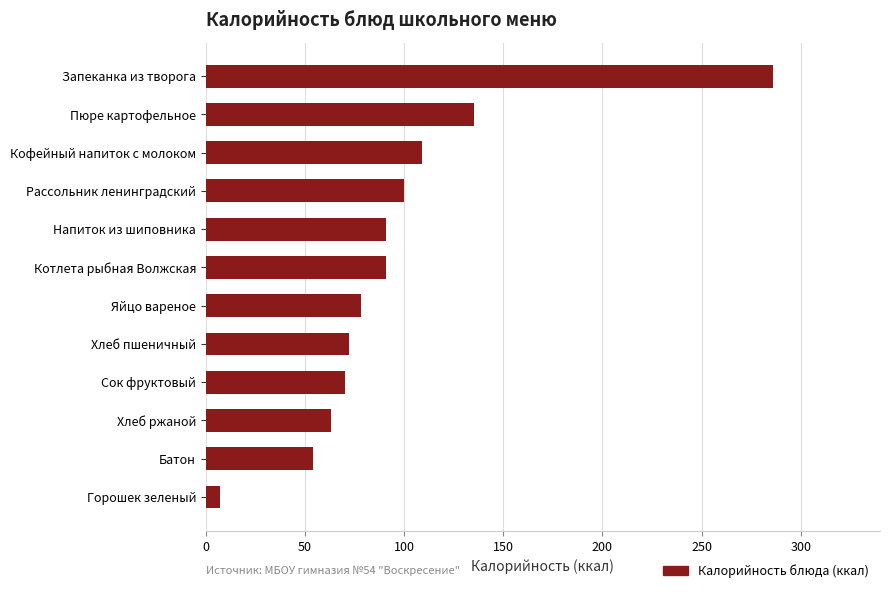

What is the greatest value displayed?

286